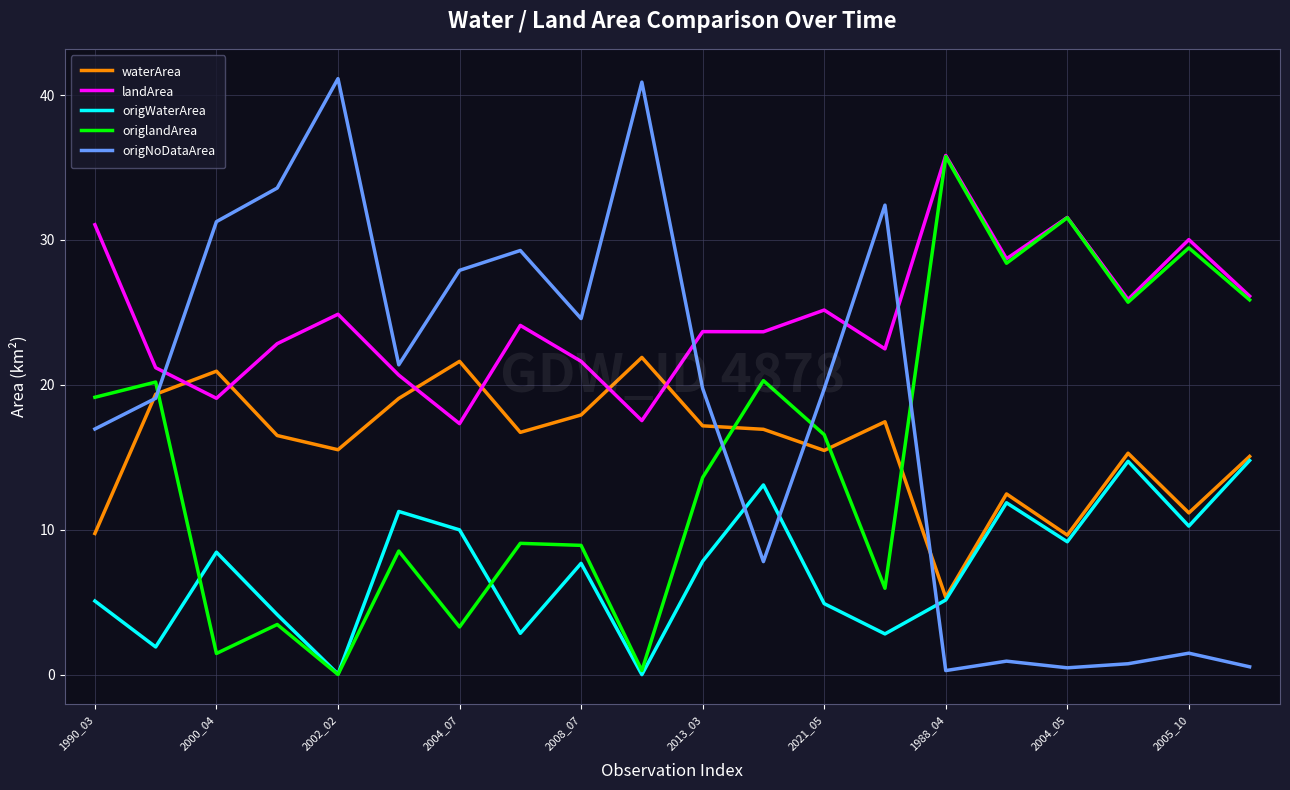

True or false: landArea and origNoDataArea intersect in this chart.

True